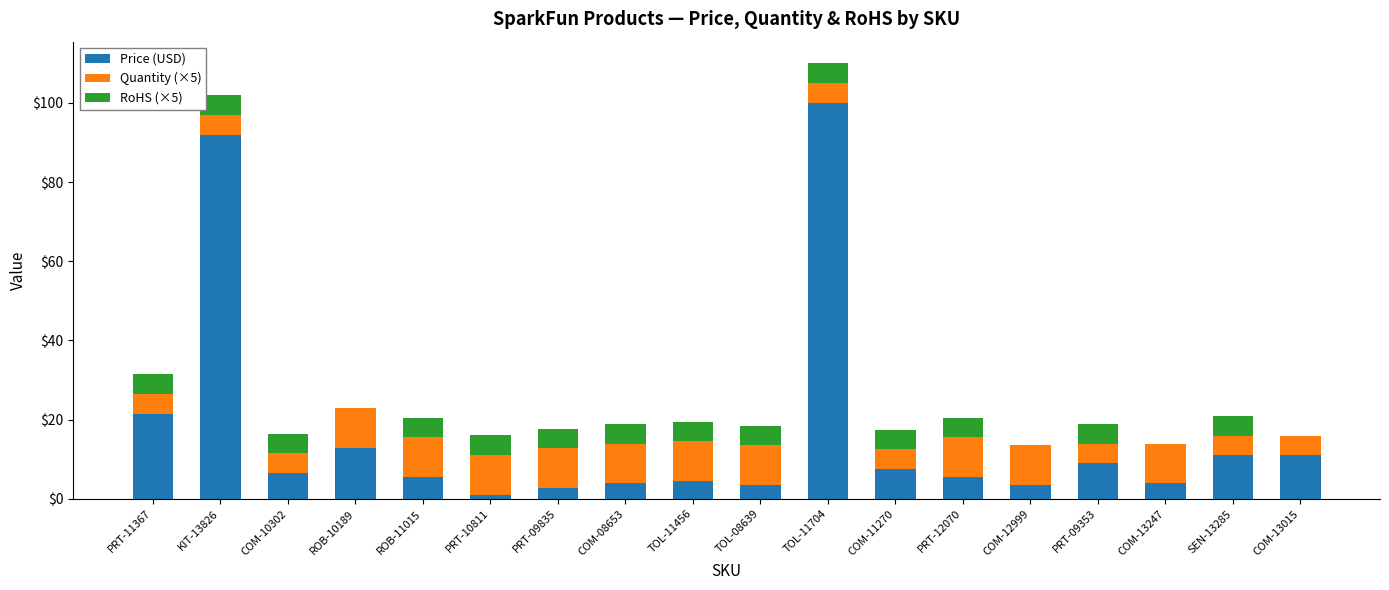

Are the bars horizontal?

No